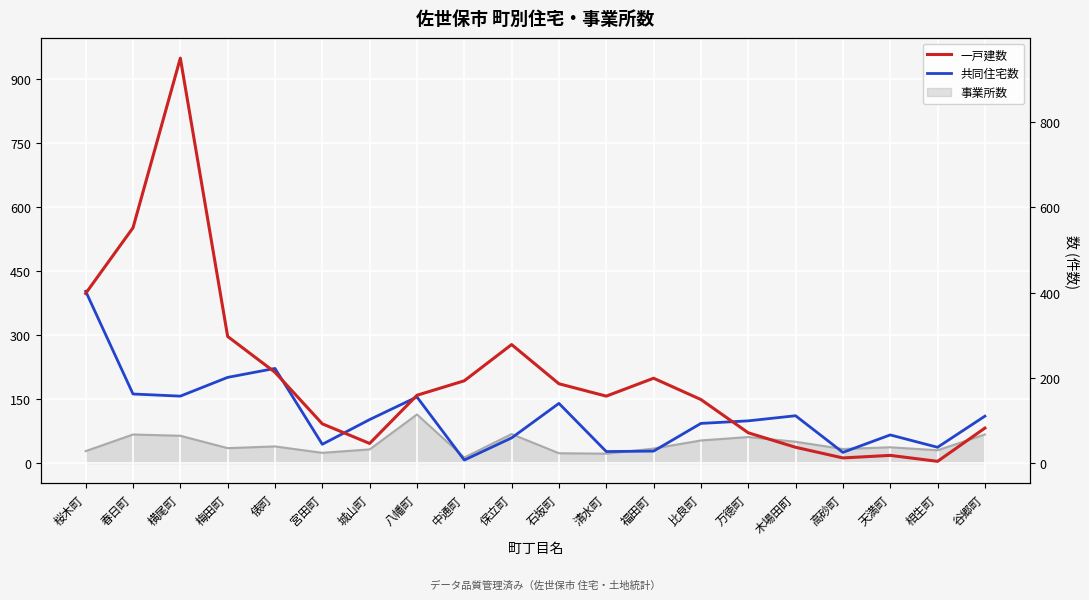

Does the chart display data point markers on the line(s)?

No